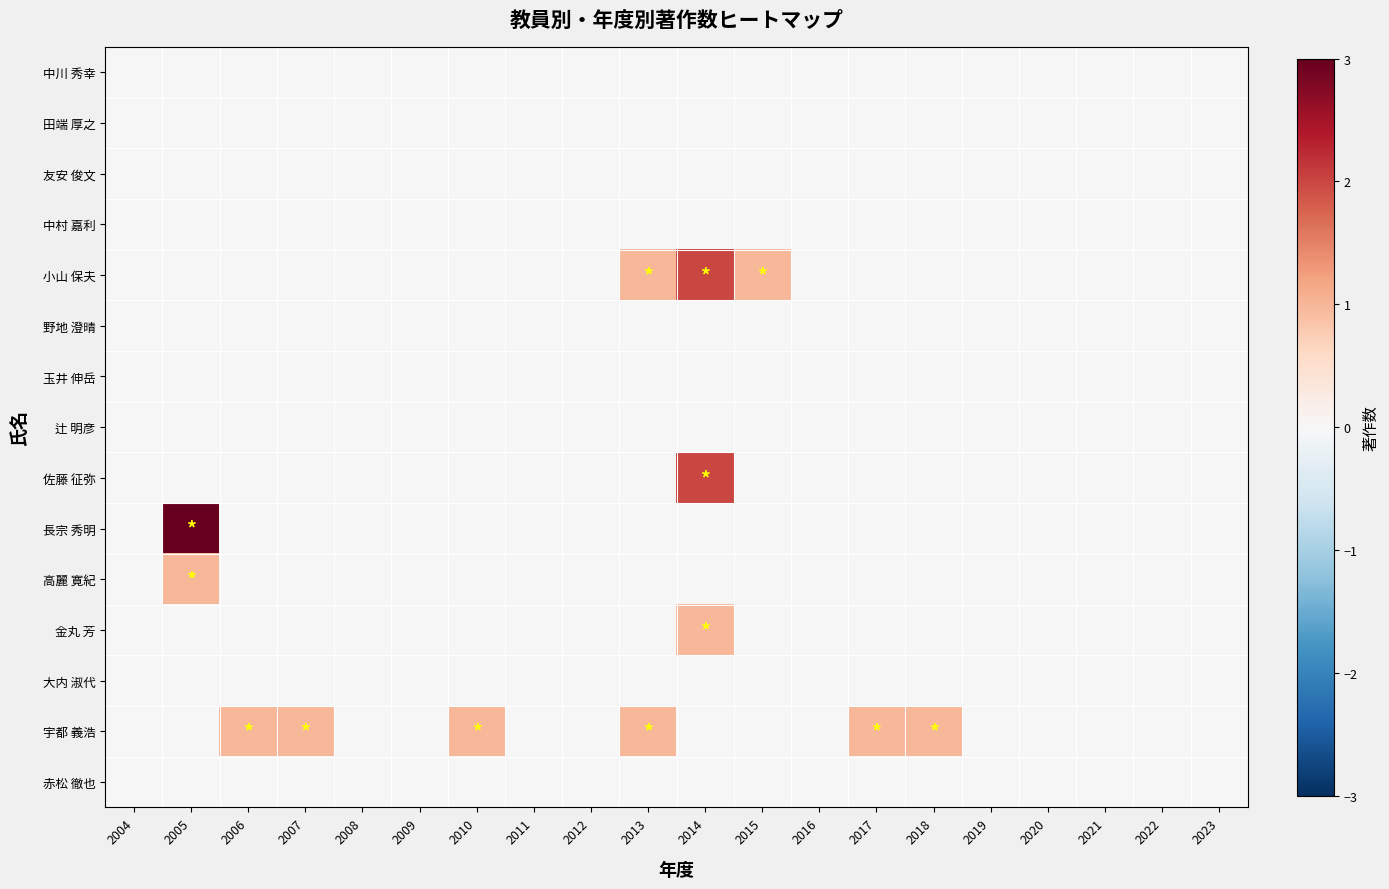

Reading left to right, transcribe all the data shown in this chart.

赤松 徹也: 2004=0	2005=0	2006=0	2007=0	2008=0	2009=0	2010=0	2011=0	2012=0	2013=0	2014=0	2015=0	2016=0	2017=0	2018=0	2019=0	2020=0	2021=0	2022=0	2023=0
宇都 義浩: 2004=0	2005=0	2006=1	2007=1	2008=0	2009=0	2010=1	2011=0	2012=0	2013=1	2014=0	2015=0	2016=0	2017=1	2018=1	2019=0	2020=0	2021=0	2022=0	2023=0
大内 淑代: 2004=0	2005=0	2006=0	2007=0	2008=0	2009=0	2010=0	2011=0	2012=0	2013=0	2014=0	2015=0	2016=0	2017=0	2018=0	2019=0	2020=0	2021=0	2022=0	2023=0
金丸 芳: 2004=0	2005=0	2006=0	2007=0	2008=0	2009=0	2010=0	2011=0	2012=0	2013=0	2014=1	2015=0	2016=0	2017=0	2018=0	2019=0	2020=0	2021=0	2022=0	2023=0
高麗 寛紀: 2004=0	2005=1	2006=0	2007=0	2008=0	2009=0	2010=0	2011=0	2012=0	2013=0	2014=0	2015=0	2016=0	2017=0	2018=0	2019=0	2020=0	2021=0	2022=0	2023=0
長宗 秀明: 2004=0	2005=3	2006=0	2007=0	2008=0	2009=0	2010=0	2011=0	2012=0	2013=0	2014=0	2015=0	2016=0	2017=0	2018=0	2019=0	2020=0	2021=0	2022=0	2023=0
佐藤 征弥: 2004=0	2005=0	2006=0	2007=0	2008=0	2009=0	2010=0	2011=0	2012=0	2013=0	2014=2	2015=0	2016=0	2017=0	2018=0	2019=0	2020=0	2021=0	2022=0	2023=0
辻 明彦: 2004=0	2005=0	2006=0	2007=0	2008=0	2009=0	2010=0	2011=0	2012=0	2013=0	2014=0	2015=0	2016=0	2017=0	2018=0	2019=0	2020=0	2021=0	2022=0	2023=0
玉井 伸岳: 2004=0	2005=0	2006=0	2007=0	2008=0	2009=0	2010=0	2011=0	2012=0	2013=0	2014=0	2015=0	2016=0	2017=0	2018=0	2019=0	2020=0	2021=0	2022=0	2023=0
野地 澄晴: 2004=0	2005=0	2006=0	2007=0	2008=0	2009=0	2010=0	2011=0	2012=0	2013=0	2014=0	2015=0	2016=0	2017=0	2018=0	2019=0	2020=0	2021=0	2022=0	2023=0
小山 保夫: 2004=0	2005=0	2006=0	2007=0	2008=0	2009=0	2010=0	2011=0	2012=0	2013=1	2014=2	2015=1	2016=0	2017=0	2018=0	2019=0	2020=0	2021=0	2022=0	2023=0
中村 嘉利: 2004=0	2005=0	2006=0	2007=0	2008=0	2009=0	2010=0	2011=0	2012=0	2013=0	2014=0	2015=0	2016=0	2017=0	2018=0	2019=0	2020=0	2021=0	2022=0	2023=0
友安 俊文: 2004=0	2005=0	2006=0	2007=0	2008=0	2009=0	2010=0	2011=0	2012=0	2013=0	2014=0	2015=0	2016=0	2017=0	2018=0	2019=0	2020=0	2021=0	2022=0	2023=0
田端 厚之: 2004=0	2005=0	2006=0	2007=0	2008=0	2009=0	2010=0	2011=0	2012=0	2013=0	2014=0	2015=0	2016=0	2017=0	2018=0	2019=0	2020=0	2021=0	2022=0	2023=0
中川 秀幸: 2004=0	2005=0	2006=0	2007=0	2008=0	2009=0	2010=0	2011=0	2012=0	2013=0	2014=0	2015=0	2016=0	2017=0	2018=0	2019=0	2020=0	2021=0	2022=0	2023=0